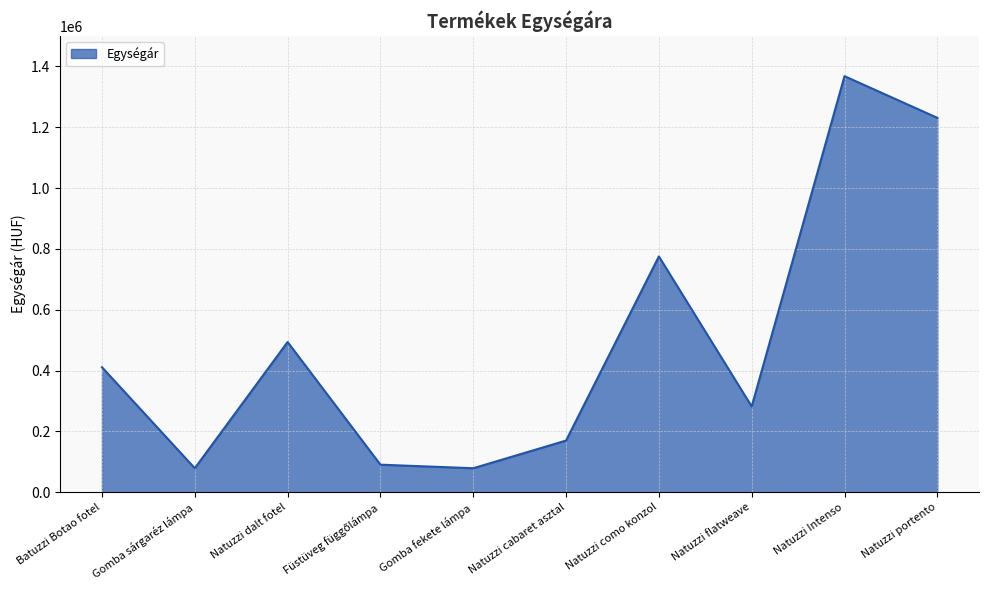

The chart shows a value of 494000 at Natuzzi dalt fotel. True or false?

True